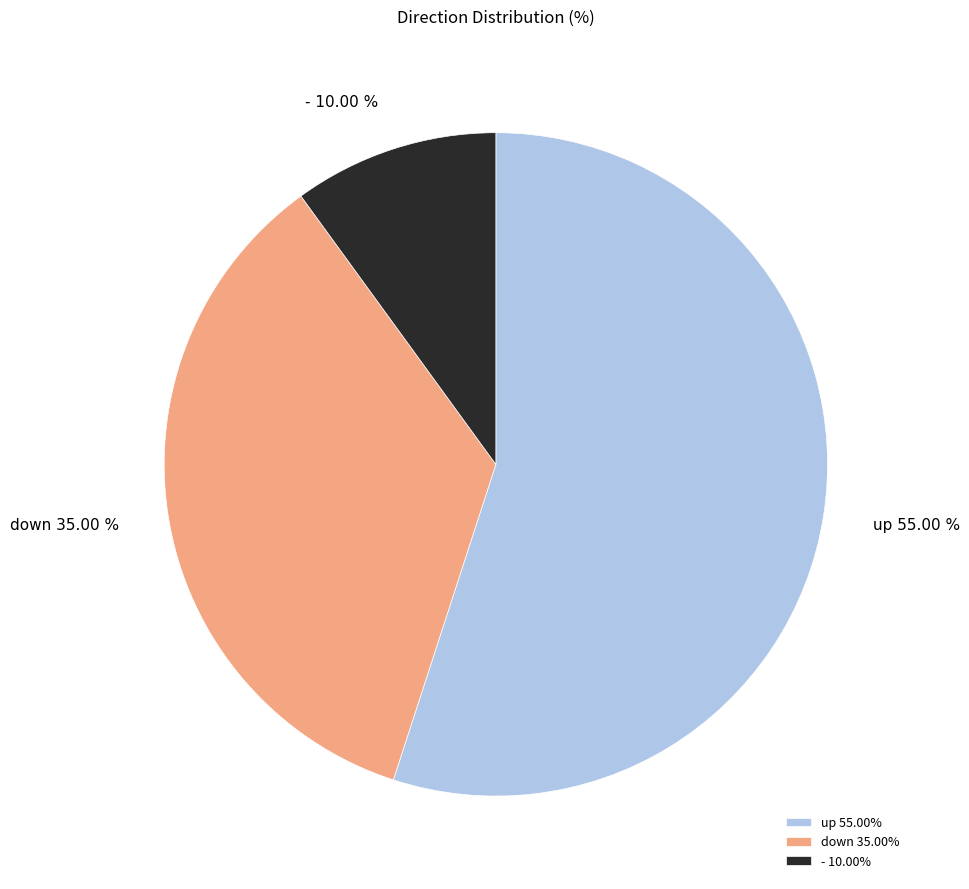

What portion of the pie excludes -?

90.0%